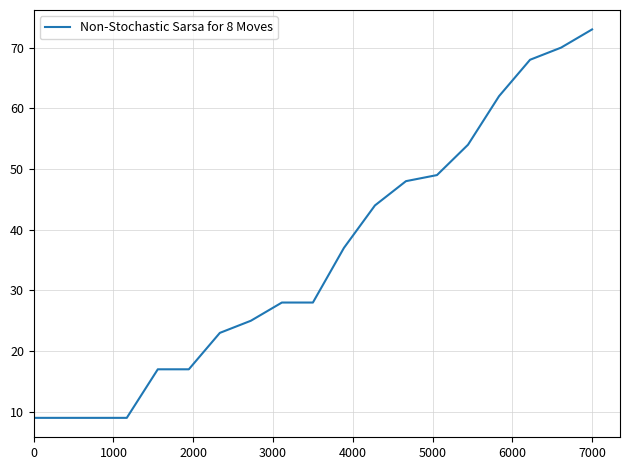

What is the difference between the maximum and minimum values?

64